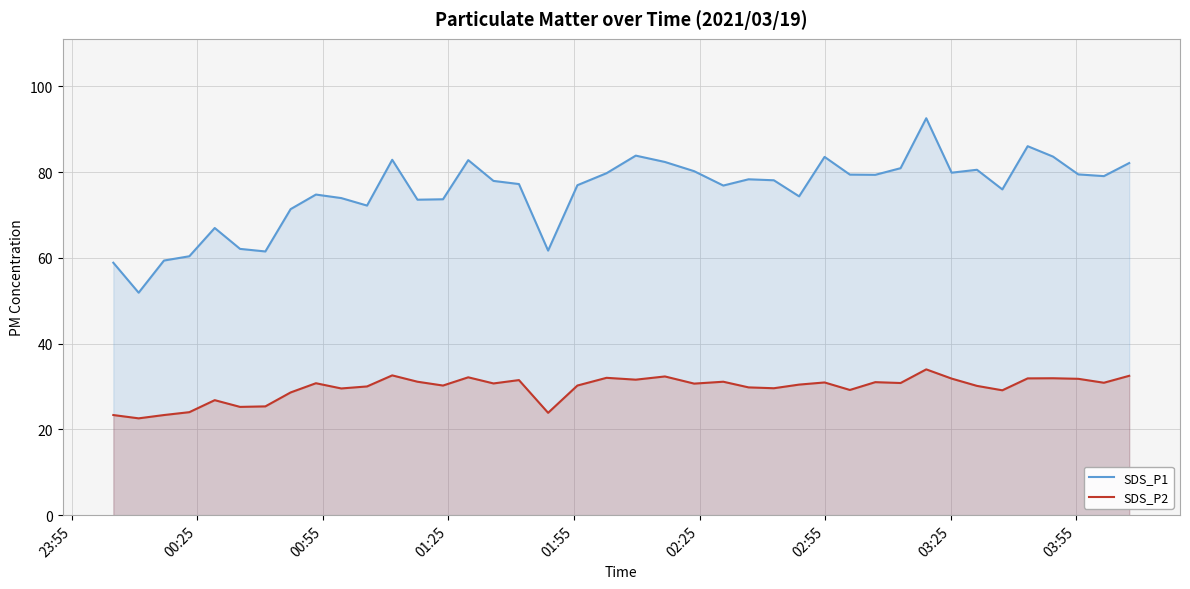

True or false: SDS_P1 and SDS_P2 intersect in this chart.

False